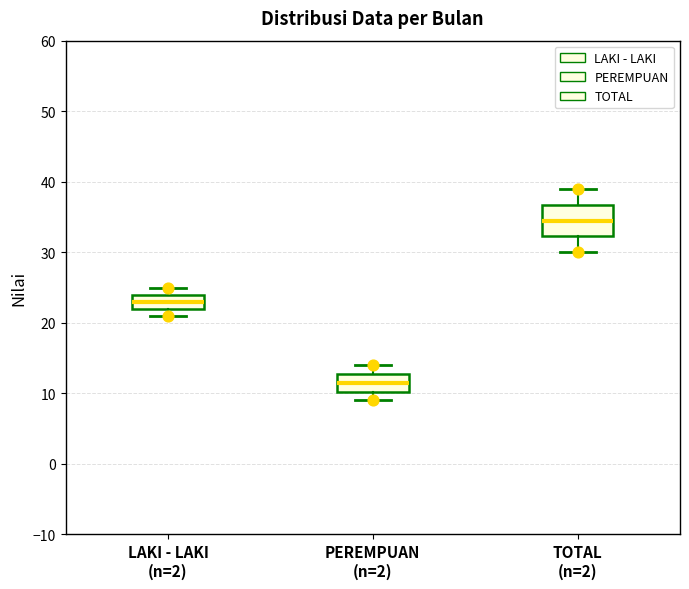

Where does the upper whisker of the box for PEREMPUAN (n=2) end on the y-axis? The values are not printed on the chart, so give them approximately, as read against the axis.

14